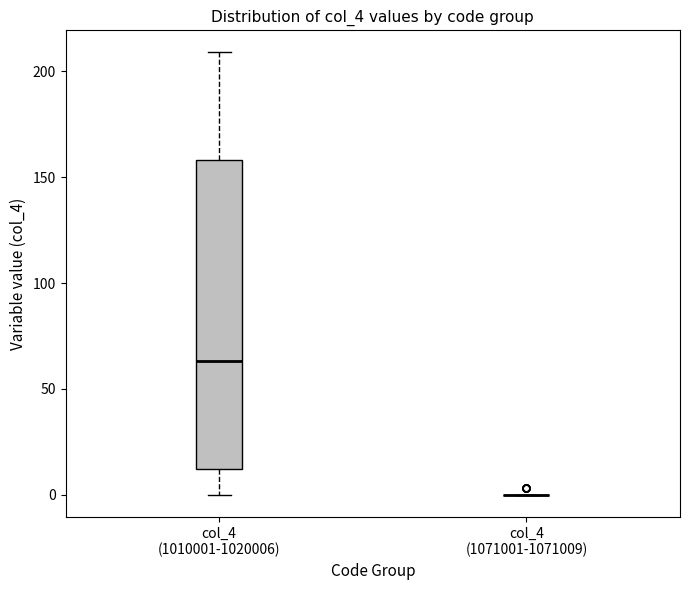

Which box is the tallest, from its lower edge to its upper edge?

col_4 (1010001-1020006)